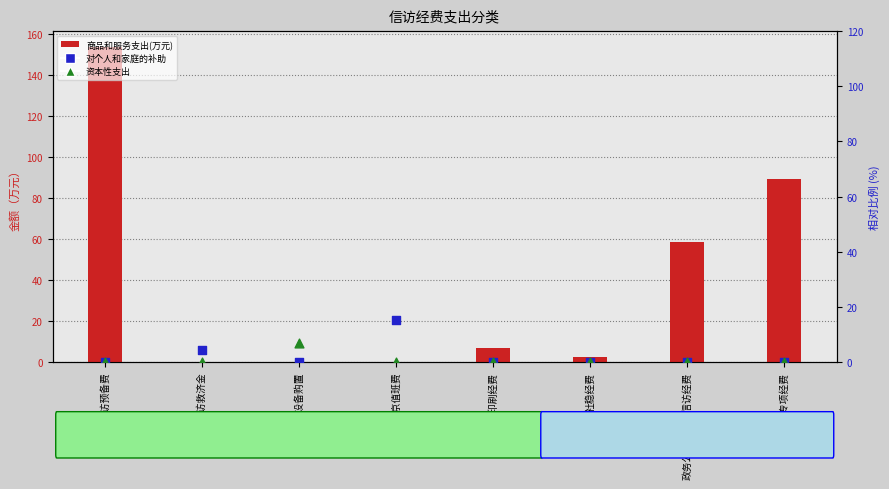

Is the value of 商品和服务支出(万元) at 信访事务专项经费 greater than the value of 资本性支出(相对%) at 信访预备费?

Yes